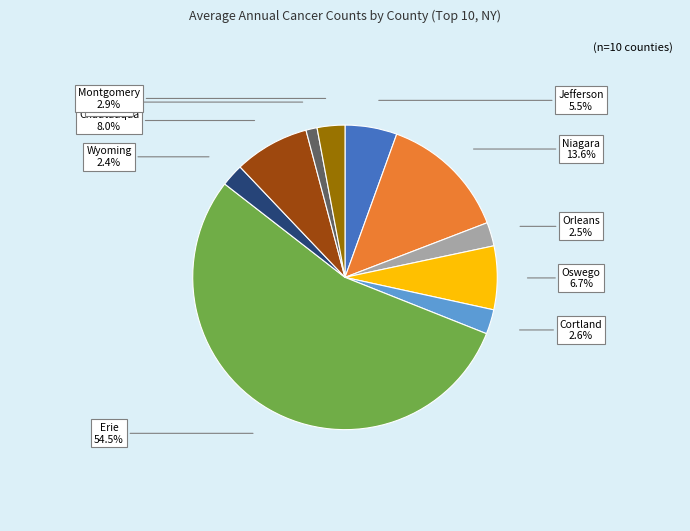

Does any single category account for the majority?

Yes